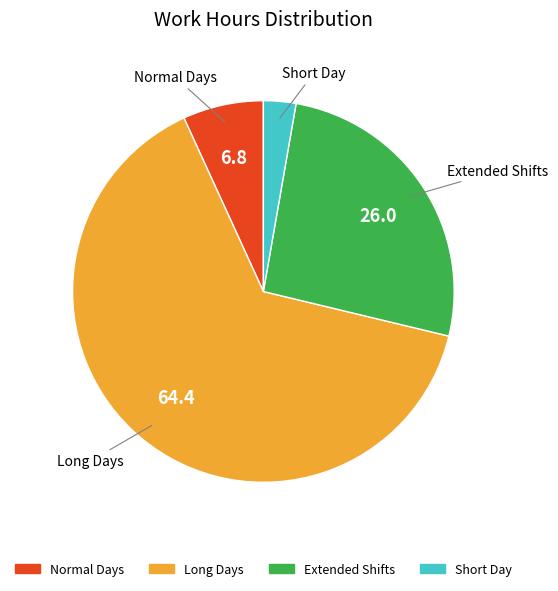

Is there a majority slice in this chart?

Yes